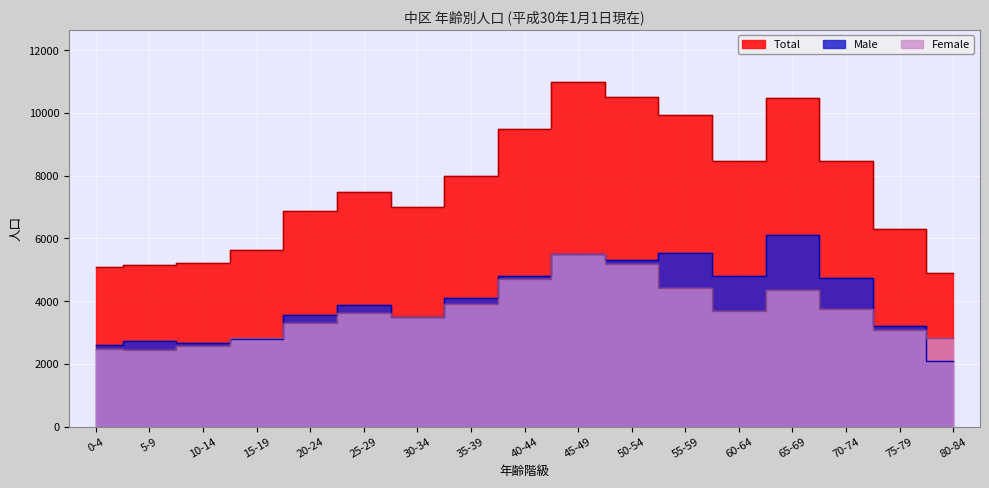

What is the average value of the Male series?

3996